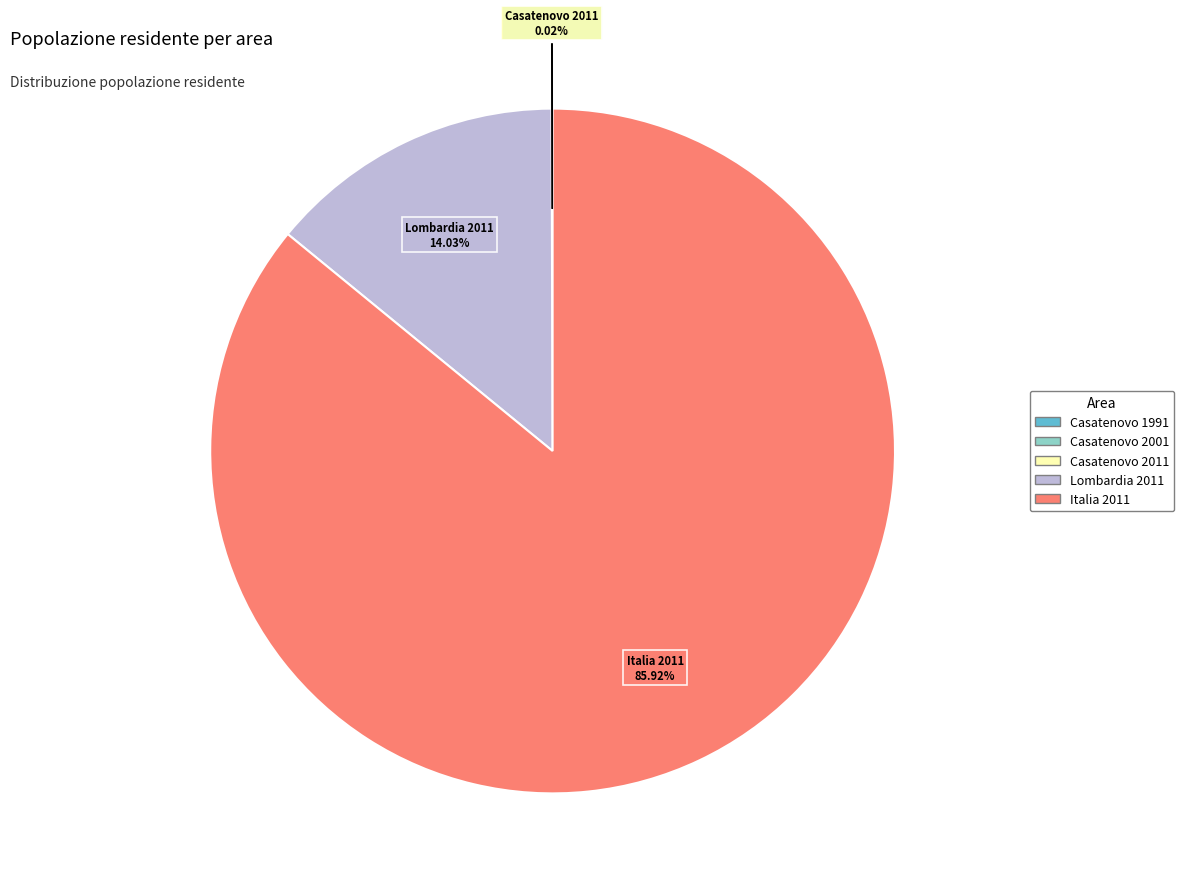

True or false: Italia 2011 accounts for 86% of the total.

True